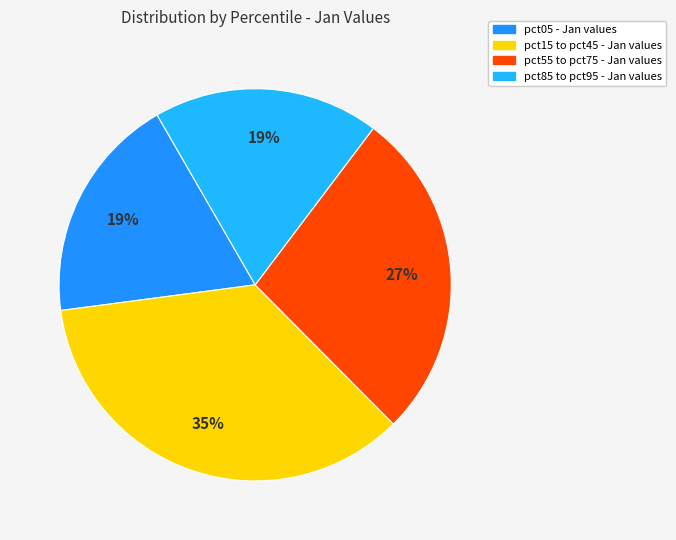

Count the number of slices in the pie.

4